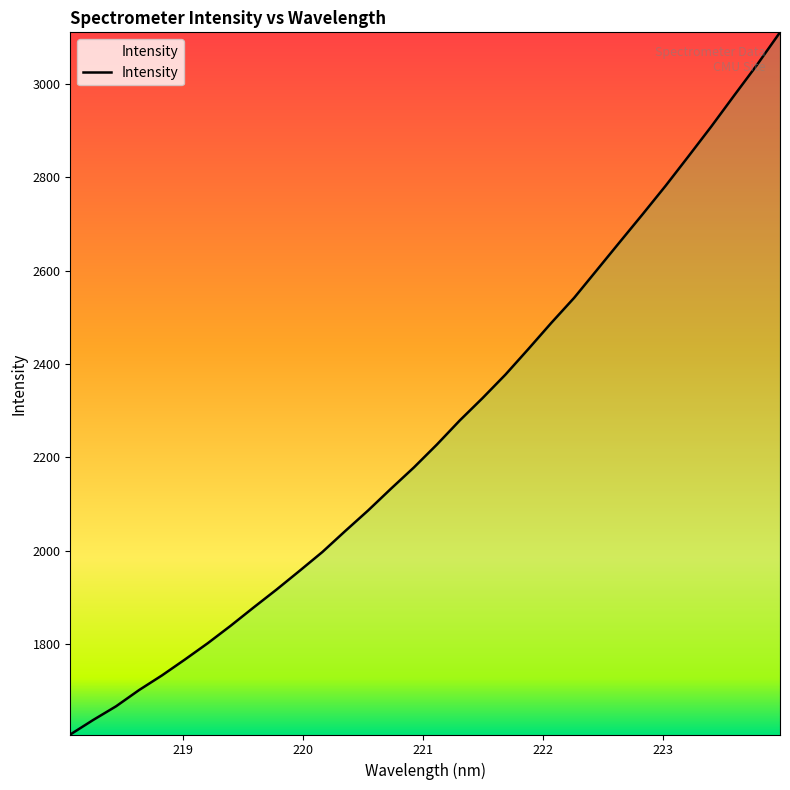

What is the difference between the maximum and minimum values?

1505.1